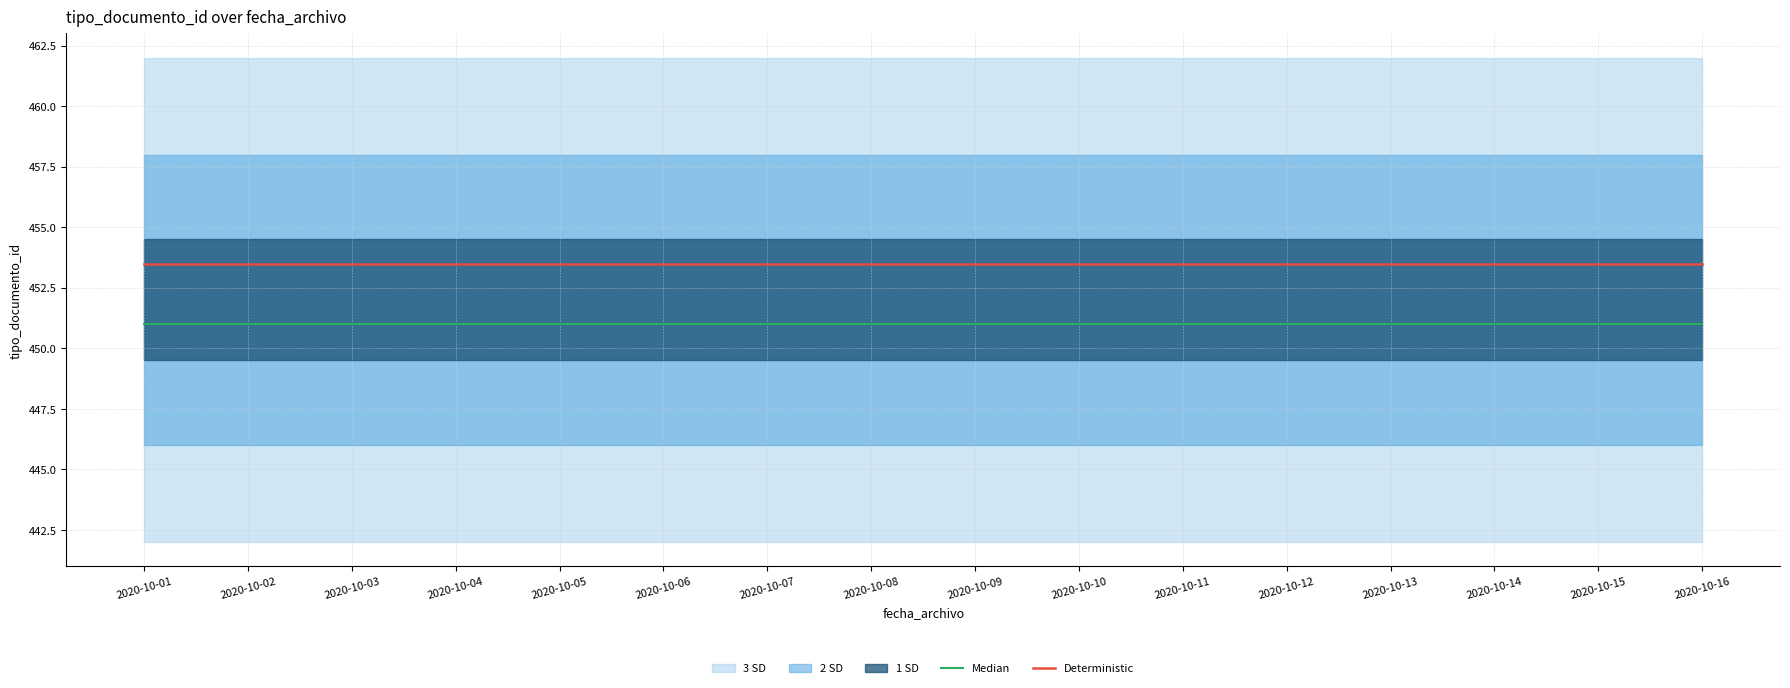

What is the approximate value of Median at 2020-10-16?

451.0